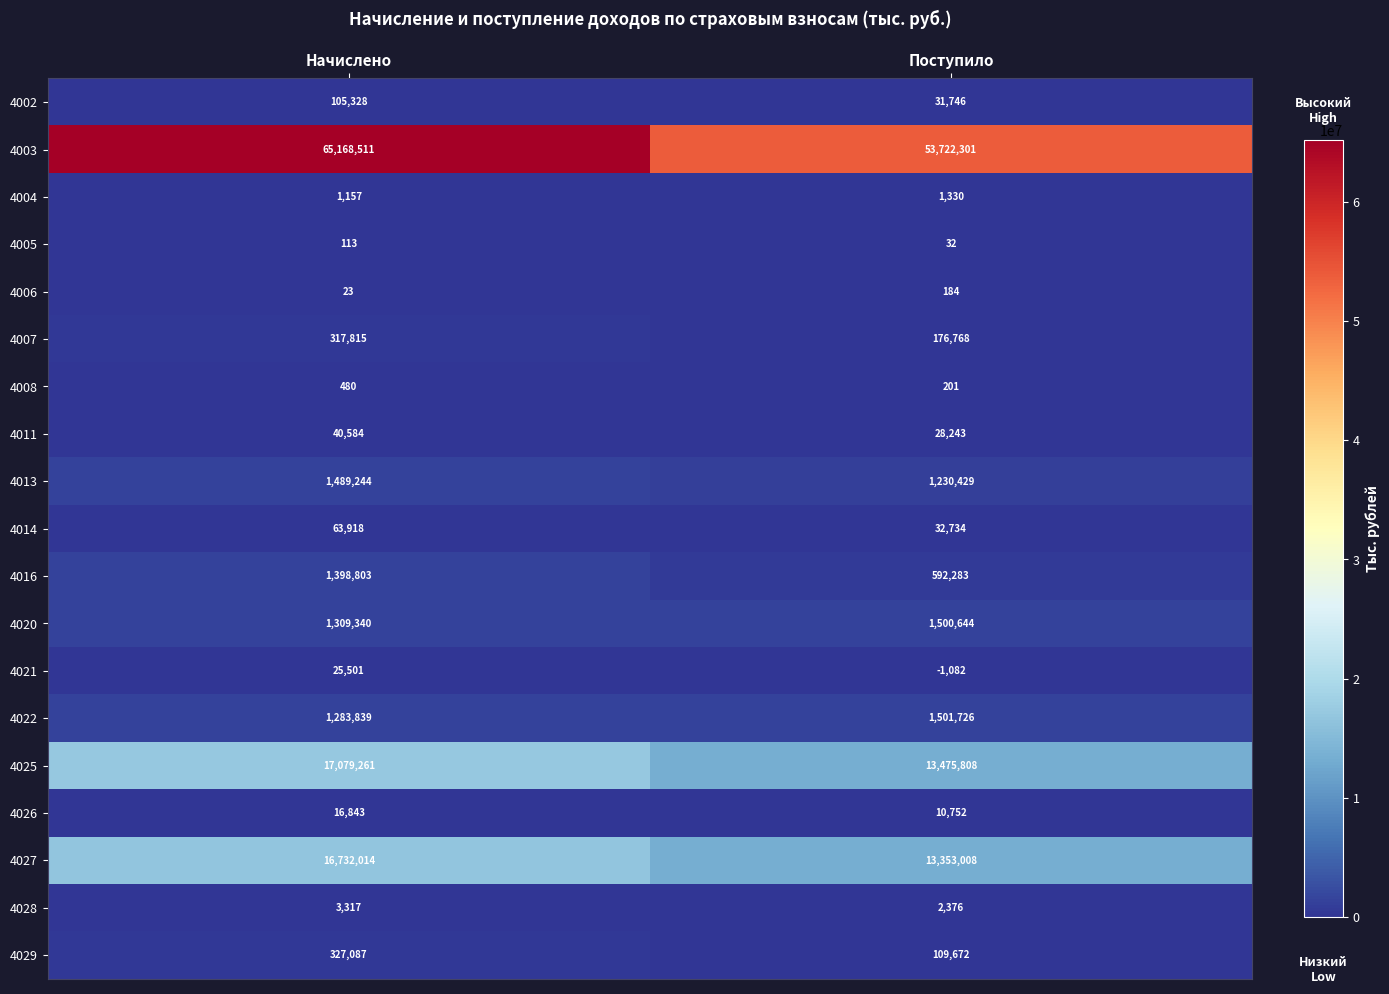

What is the maximum value shown in the chart?

65168511